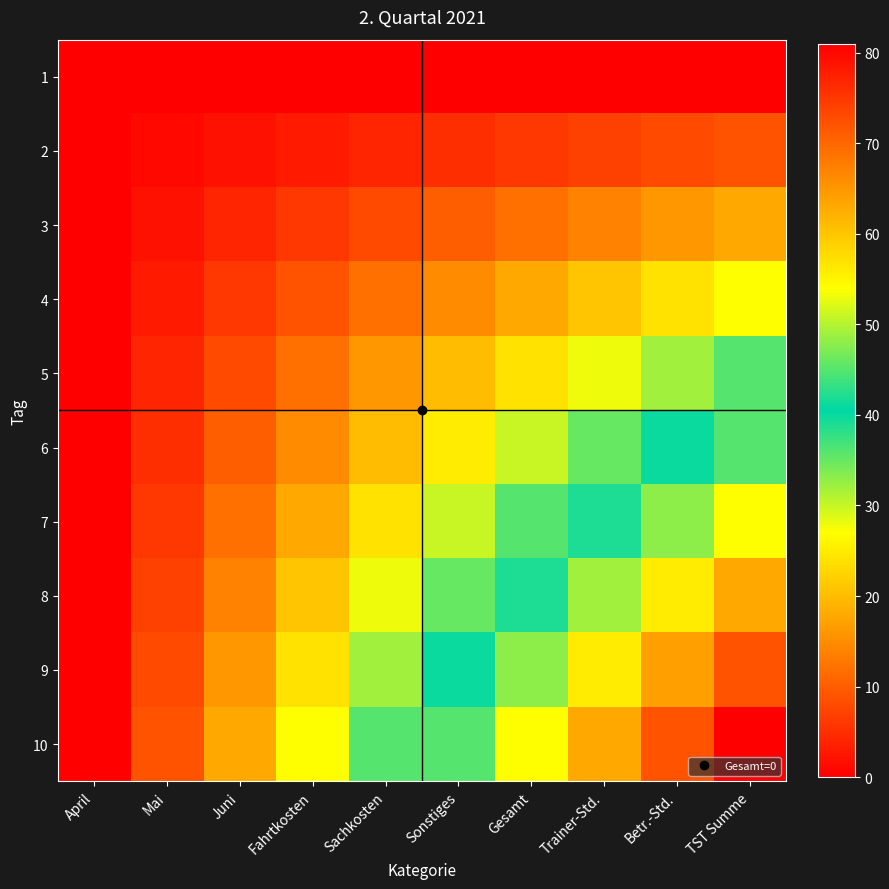

Reading left to right, list all the values displayed in this chart.

1: April=0	Mai=0	Juni=0	Fahrtkosten=0	Sachkosten=0	Sonstiges=0	Gesamt=0	Trainer-Std.=0	Betr.-Std.=0	TST Summe=0
2: April=0	Mai=1	Juni=2	Fahrtkosten=3	Sachkosten=4	Sonstiges=5	Gesamt=6	Trainer-Std.=7	Betr.-Std.=8	TST Summe=9
3: April=0	Mai=2	Juni=4	Fahrtkosten=6	Sachkosten=8	Sonstiges=10	Gesamt=12	Trainer-Std.=14	Betr.-Std.=16	TST Summe=18
4: April=0	Mai=3	Juni=6	Fahrtkosten=9	Sachkosten=12	Sonstiges=15	Gesamt=18	Trainer-Std.=21	Betr.-Std.=24	TST Summe=27
5: April=0	Mai=4	Juni=8	Fahrtkosten=12	Sachkosten=16	Sonstiges=20	Gesamt=24	Trainer-Std.=28	Betr.-Std.=32	TST Summe=36
6: April=0	Mai=5	Juni=10	Fahrtkosten=15	Sachkosten=20	Sonstiges=25	Gesamt=30	Trainer-Std.=35	Betr.-Std.=40	TST Summe=45
7: April=0	Mai=6	Juni=12	Fahrtkosten=18	Sachkosten=24	Sonstiges=30	Gesamt=36	Trainer-Std.=42	Betr.-Std.=48	TST Summe=54
8: April=0	Mai=7	Juni=14	Fahrtkosten=21	Sachkosten=28	Sonstiges=35	Gesamt=42	Trainer-Std.=49	Betr.-Std.=56	TST Summe=63
9: April=0	Mai=8	Juni=16	Fahrtkosten=24	Sachkosten=32	Sonstiges=40	Gesamt=48	Trainer-Std.=56	Betr.-Std.=64	TST Summe=72
10: April=0	Mai=9	Juni=18	Fahrtkosten=27	Sachkosten=36	Sonstiges=45	Gesamt=54	Trainer-Std.=63	Betr.-Std.=72	TST Summe=81